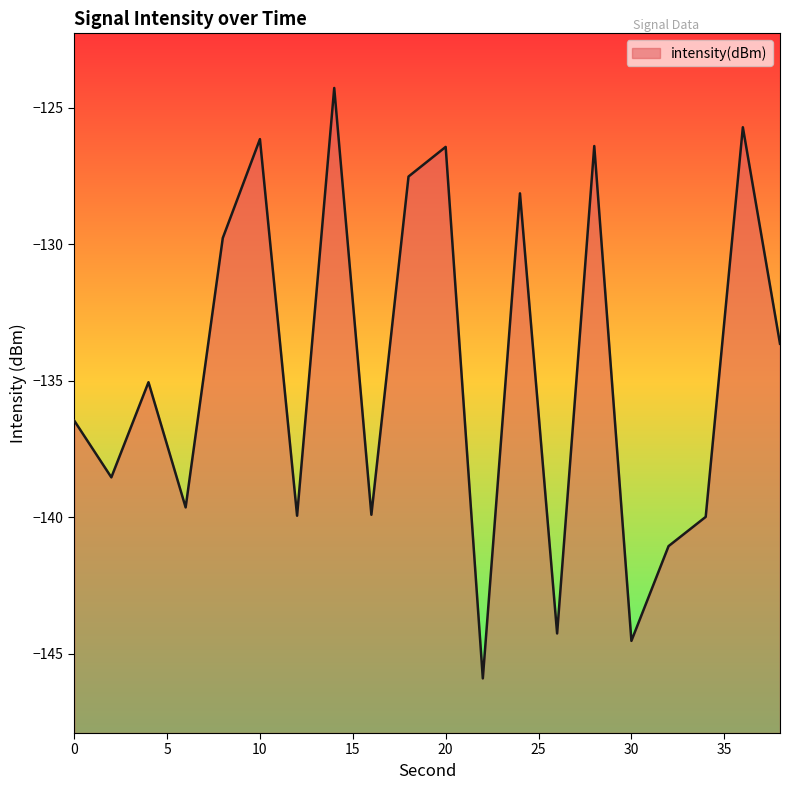

Does the chart have visible grid lines?

No